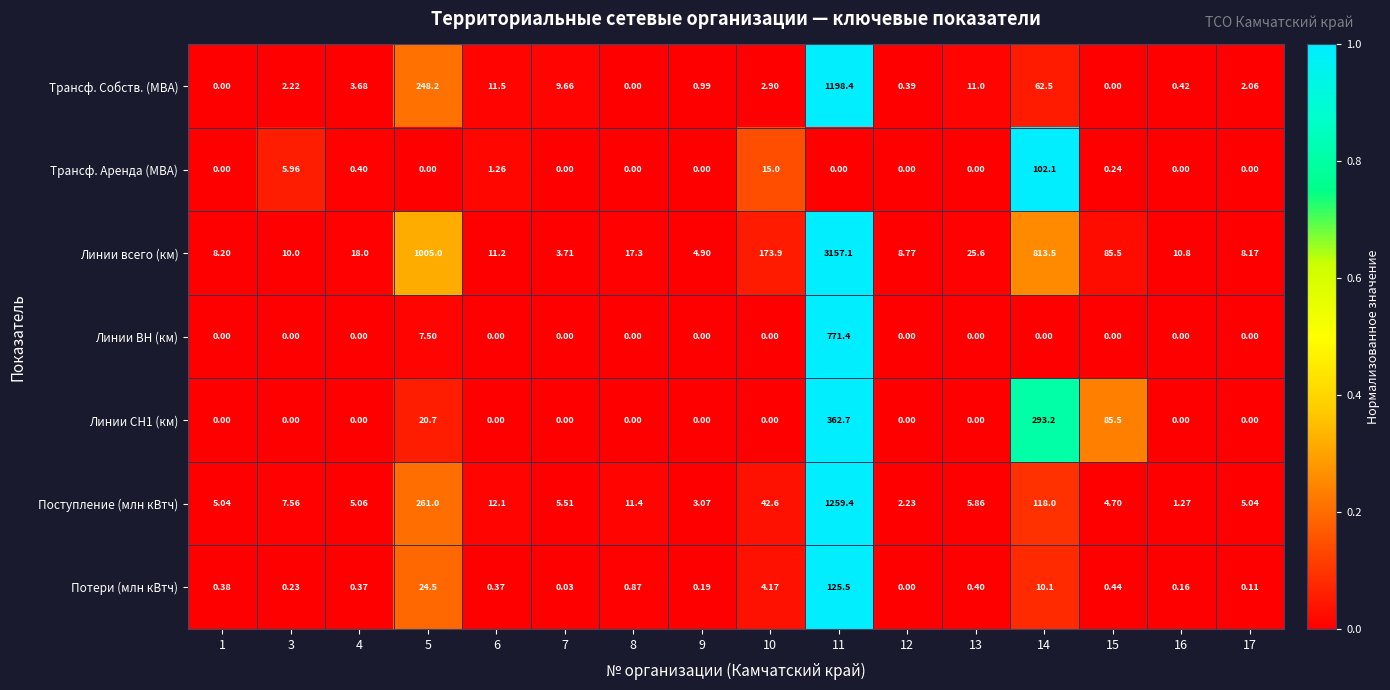

At which category is the sum across all series the highest?

11